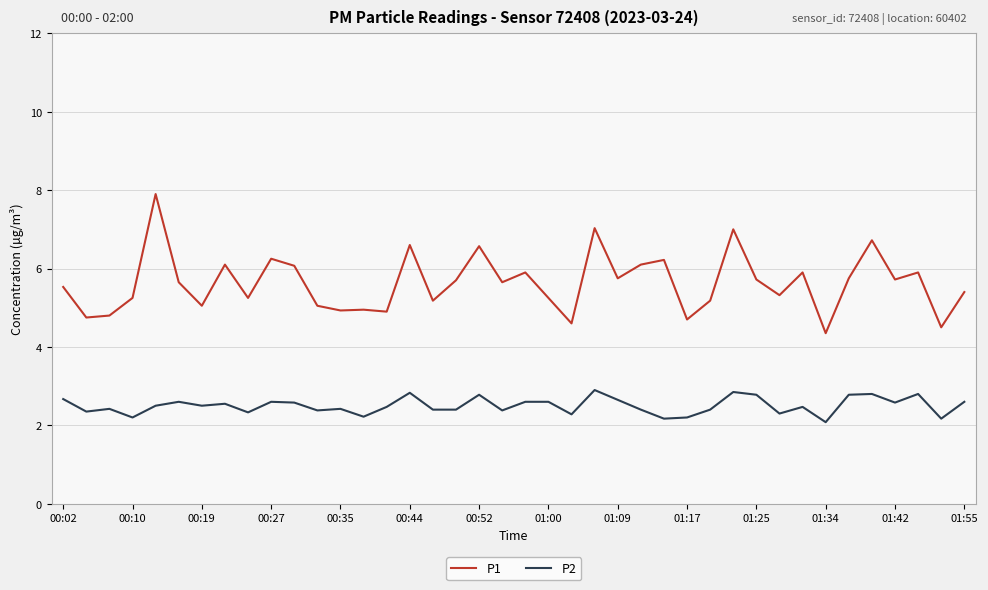

Which series has the largest range (max minus min)?

P1